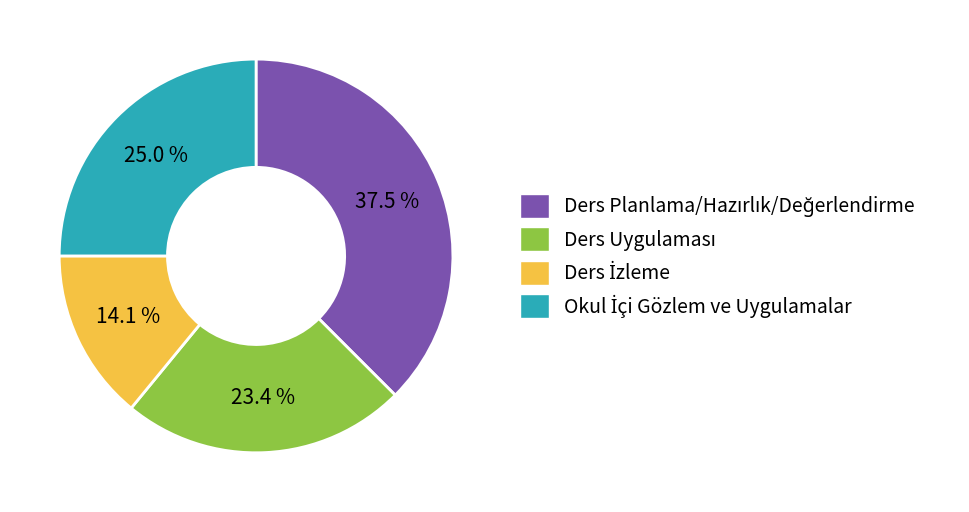

Does any single category account for the majority?

No